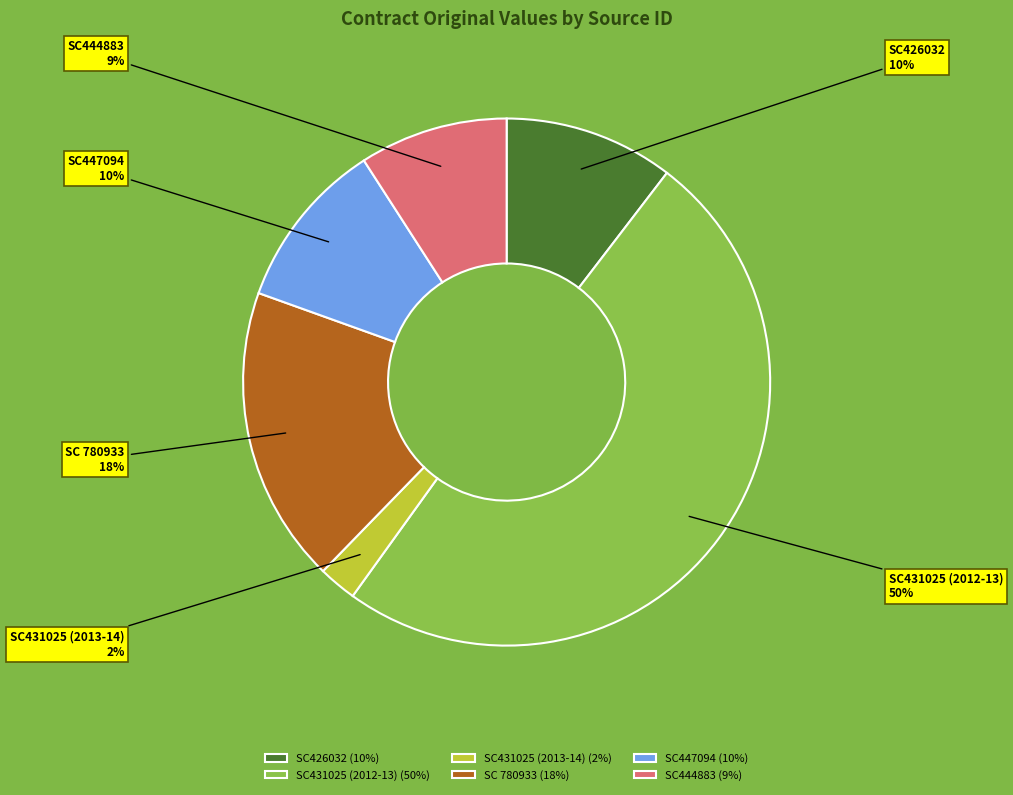

To the nearest percent, what is the average slice percentage?

17%